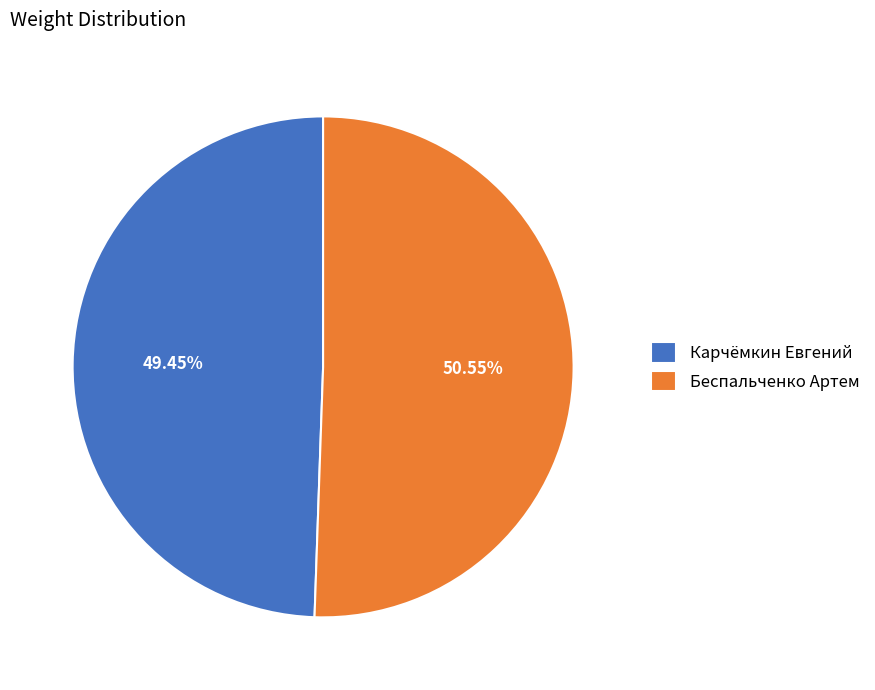

What is the largest slice in the pie chart?

Беспальченко Артем